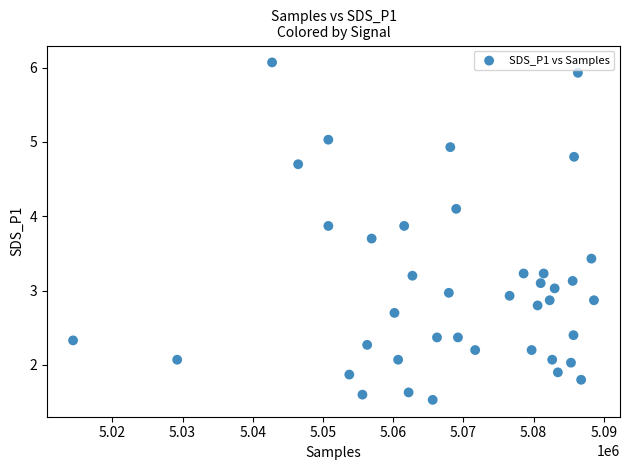

What is the range of X values (max minus min)?

74171.0